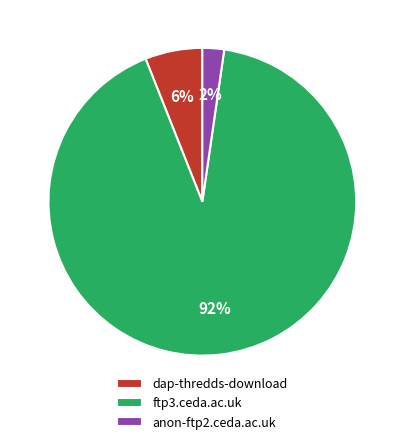

How many slices are in this pie chart?

3